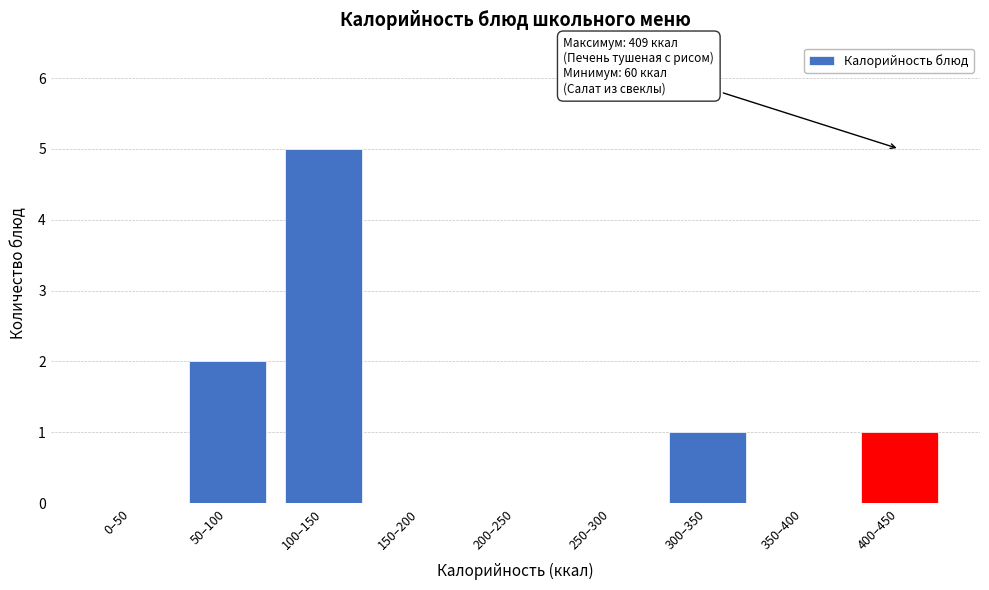

Reading left to right, what are all the values shown in this chart?

0–50=0	50–100=2	100–150=5	150–200=0	200–250=0	250–300=0	300–350=1	350–400=0	400–450=1